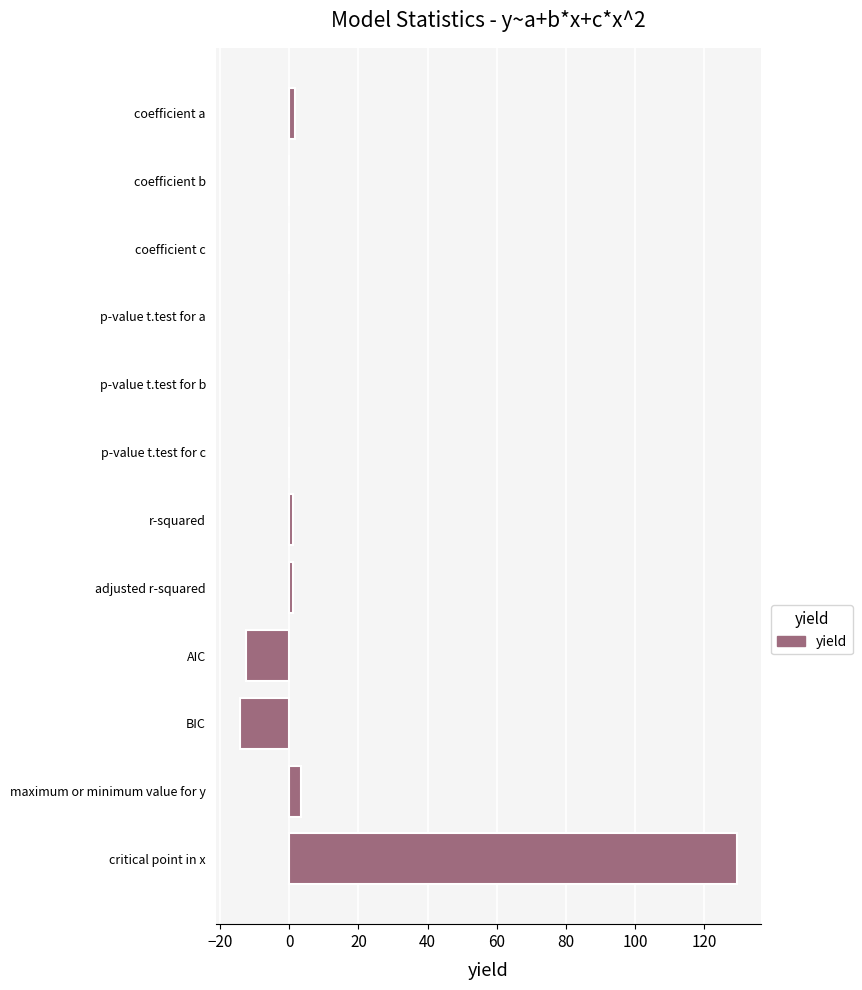

What is the greatest value displayed?

129.3